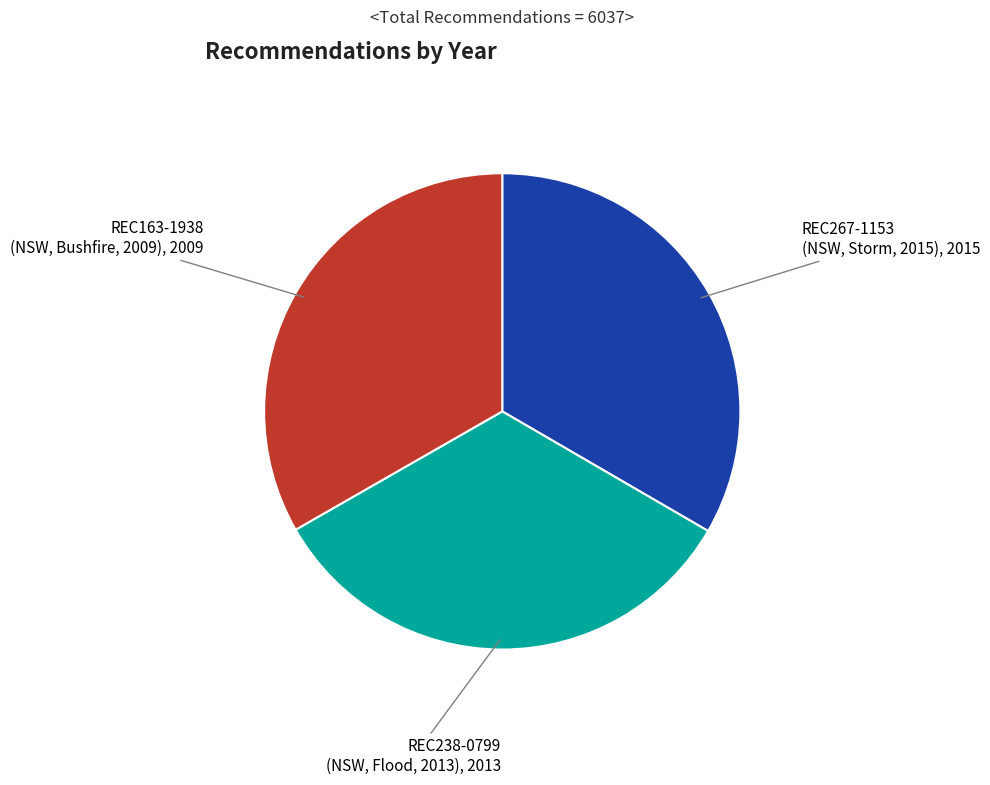

Is there any slice that represents more than half of the pie?

No